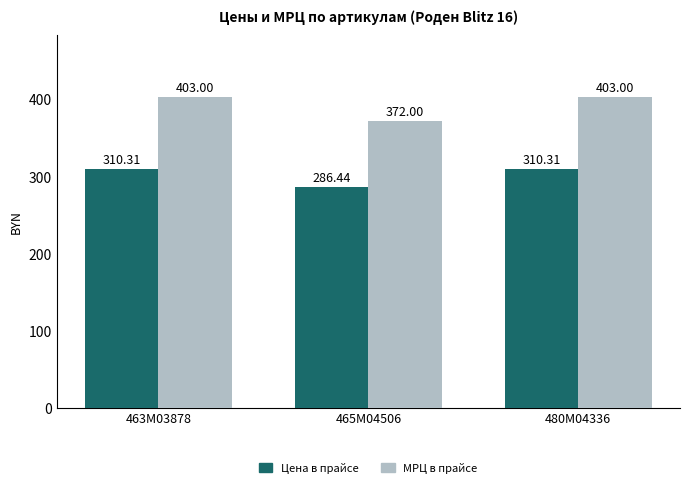

What is the difference between the Цена в прайсе values at 465M04506 and 463M03878?

23.9